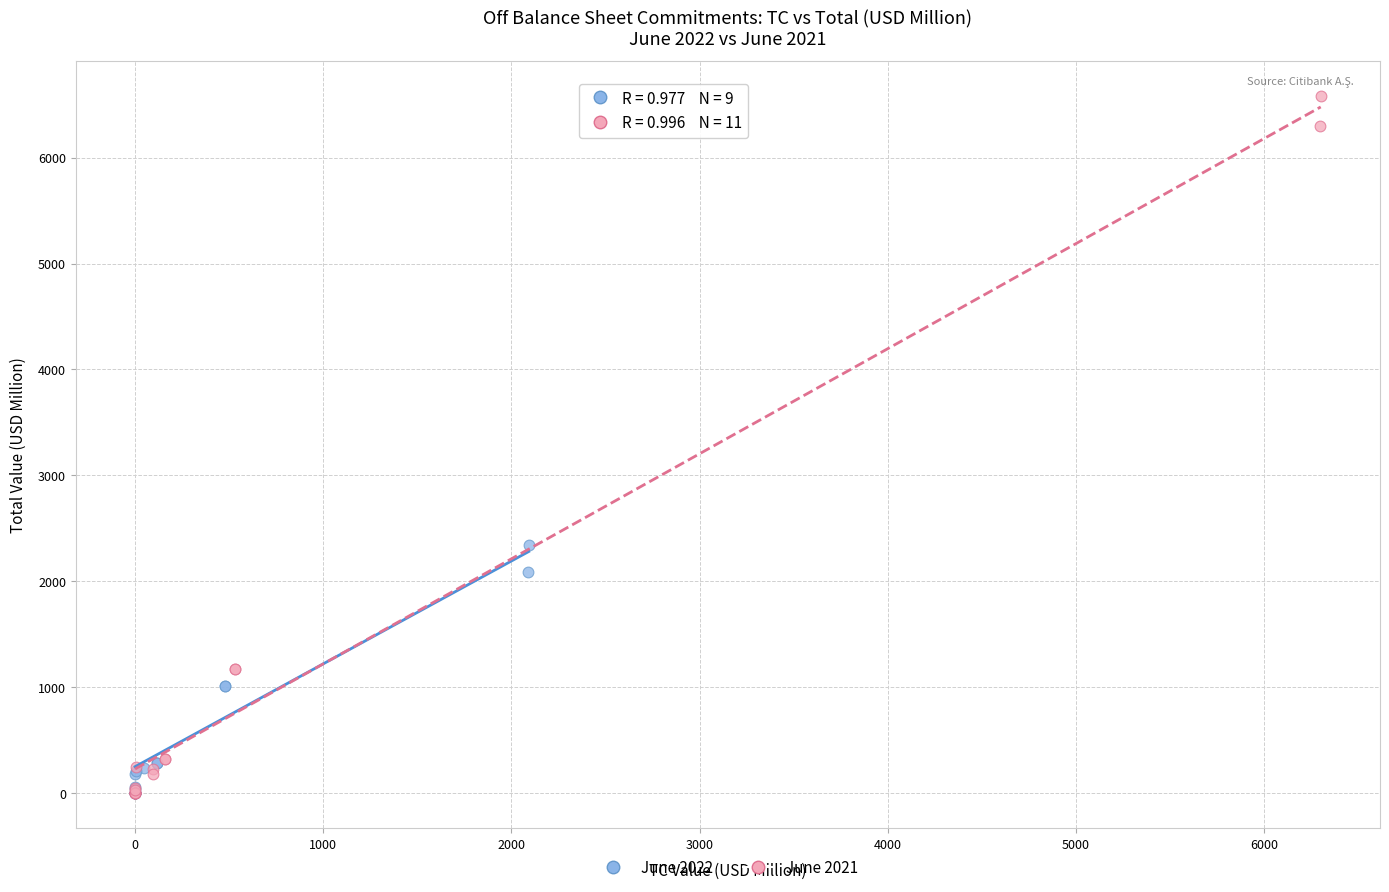

Which series reaches the maximum Y coordinate?

June 2021